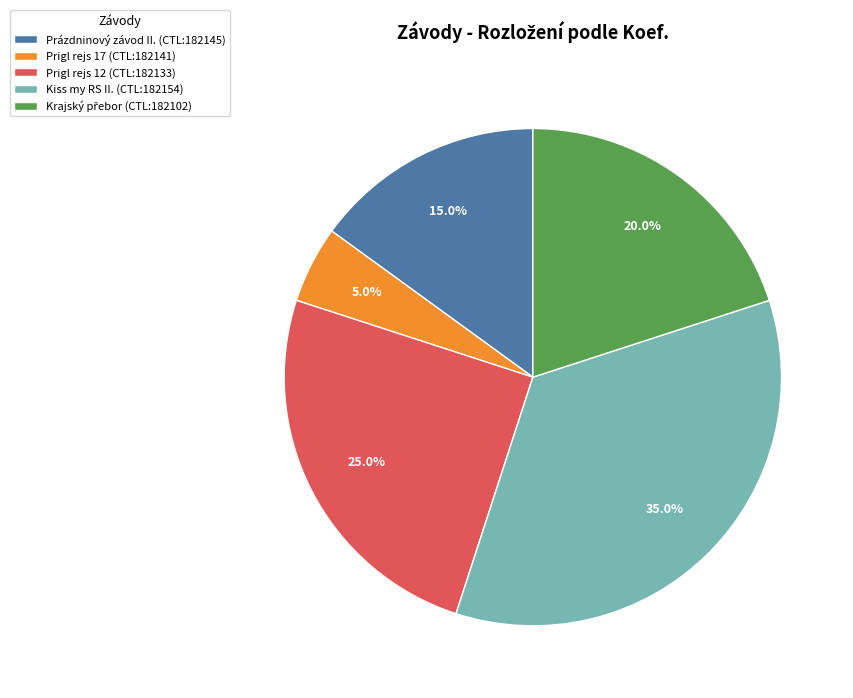

Is there a majority slice in this chart?

No